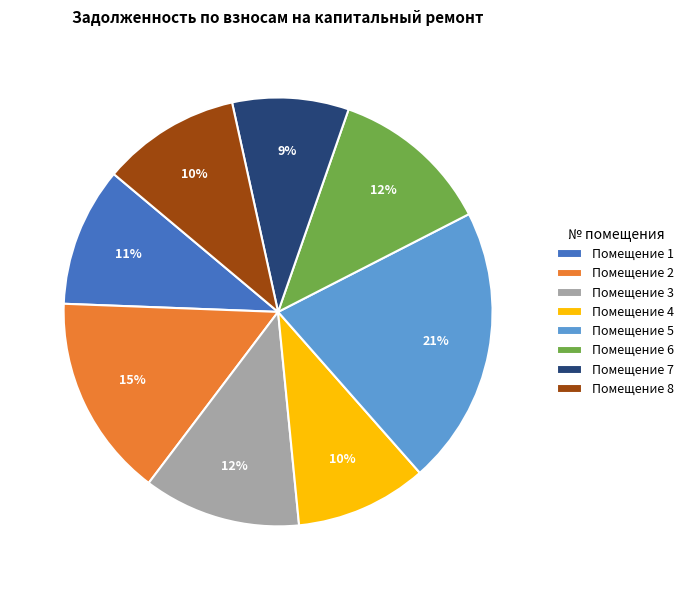

What is the smallest slice in the pie chart?

Помещение 7